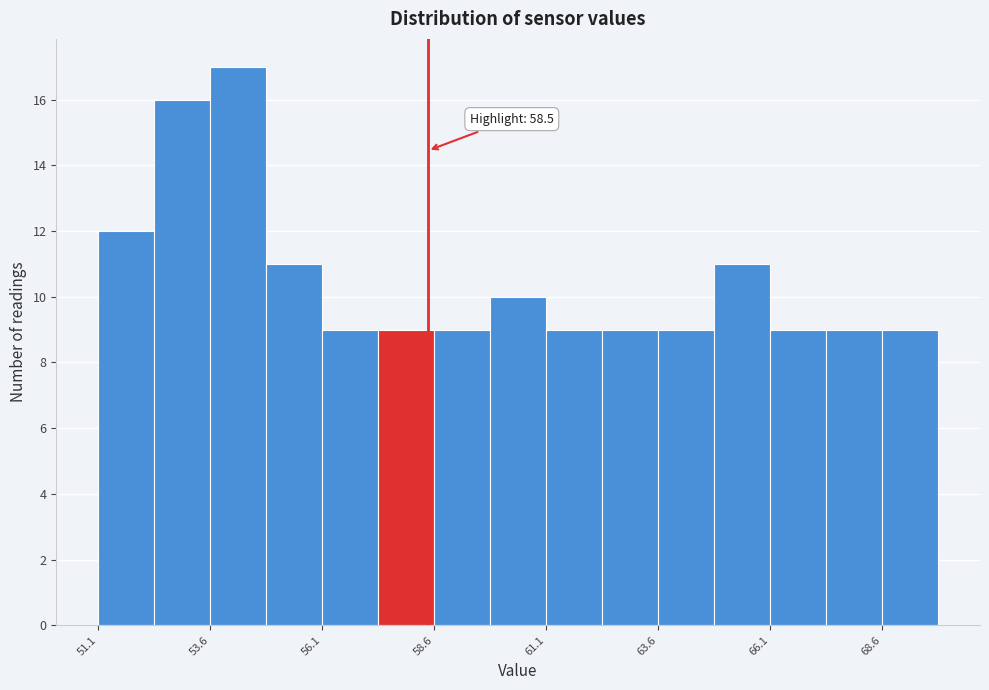

Around what value on the x-axis is the tallest bar? Give the approximate position of its centre, as read against the axis.

54.5